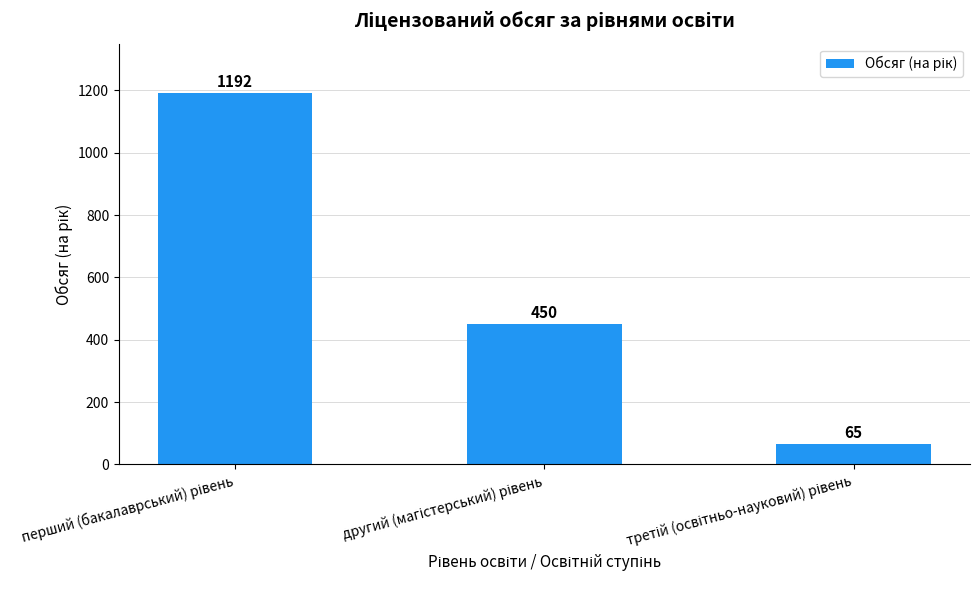

What is the greatest value displayed?

1192